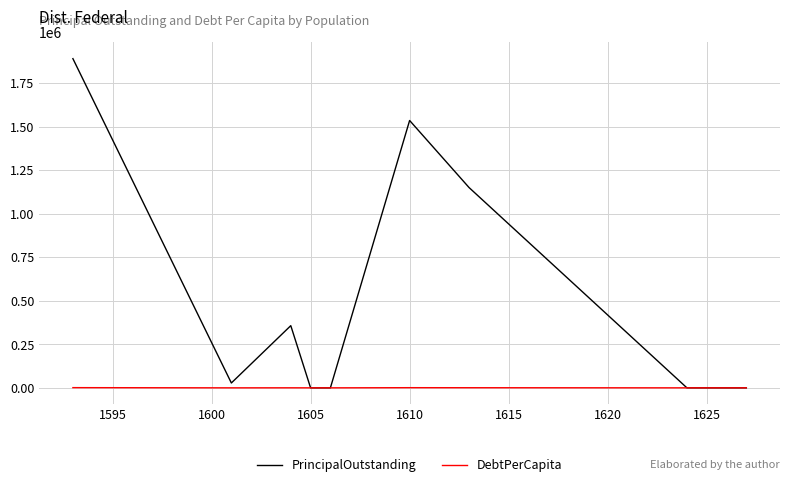

What is the difference between the PrincipalOutstanding values at 1625 and 1595?

27859.9